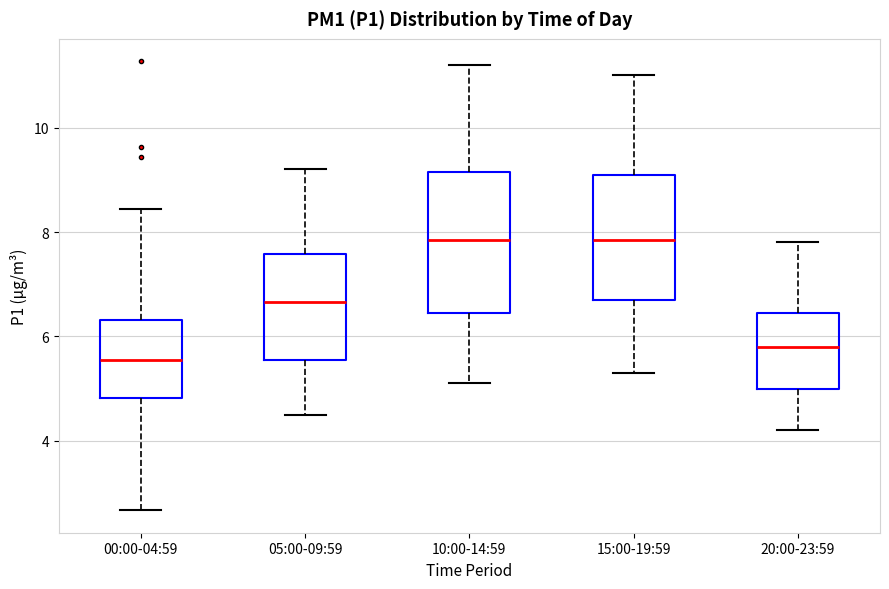

Reading left to right, read every box against the y-axis: the position of its median line, the range the box covers, and the ends of its whiskers. The values are not printed on the chart, so give them approximately, as read against the axis.

00:00-04:59: median 5.6, box 4.8 to 6.4, whiskers 2.6 to 8.4
05:00-09:59: median 6.6, box 5.6 to 7.6, whiskers 4.6 to 9.2
10:00-14:59: median 7.8, box 6.4 to 9.2, whiskers 5.2 to 11.2
15:00-19:59: median 7.8, box 6.8 to 9.2, whiskers 5.4 to 11.0
20:00-23:59: median 5.8, box 5.0 to 6.4, whiskers 4.2 to 7.8